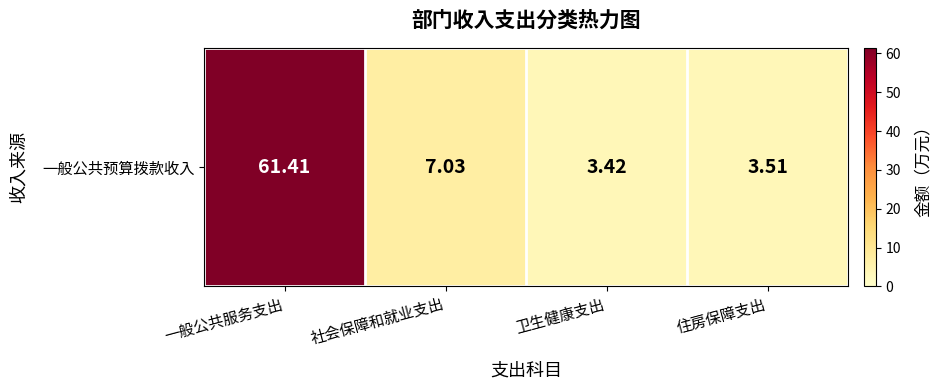

What is the change in value from 一般公共服务支出 to 卫生健康支出?

-58.0